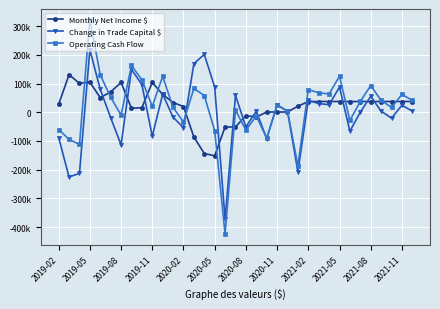

List the series in order of their peak value, highest first.

Operating Cash Flow, Change in Trade Capital $, Monthly Net Income $